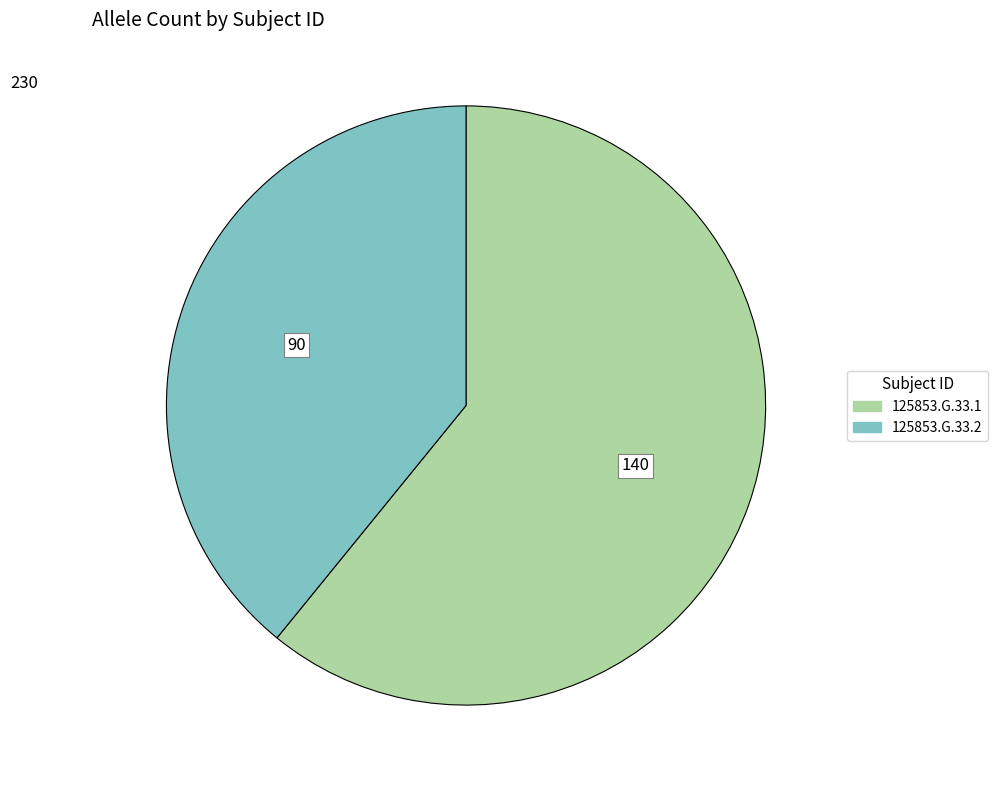

Which slice is the largest?

125853.G.33.1